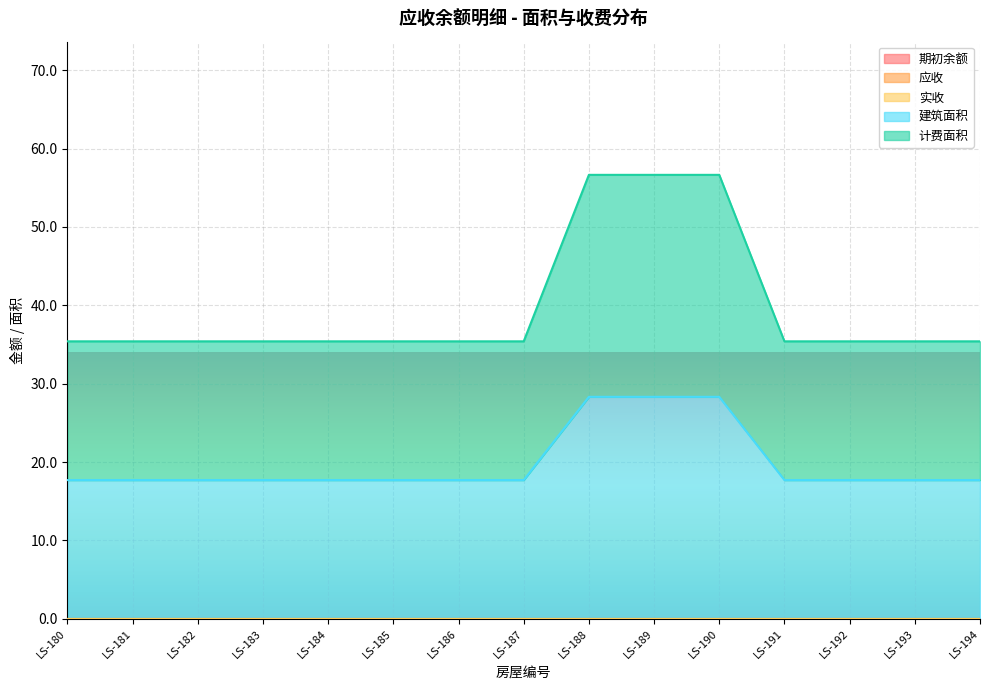

Reading left to right, list all the values displayed in this chart.

期初余额: 0.0	0.0	0.0	0.0	0.0	0.0	0.0	0.0	0.0	0.0	0.0	0.0	0.0	0.0	0.0
应收: 0.0	0.0	0.0	0.0	0.0	0.0	0.0	0.0	0.0	0.0	0.0	0.0	0.0	0.0	0.0
实收: 0.0	0.0	0.0	0.0	0.0	0.0	0.0	0.0	0.0	0.0	0.0	0.0	0.0	0.0	0.0
建筑面积: 17.7	17.7	17.7	17.7	17.7	17.7	17.7	17.7	28.3	28.3	28.3	17.7	17.7	17.7	17.7
计费面积: 17.7	17.7	17.7	17.7	17.7	17.7	17.7	17.7	28.3	28.3	28.3	17.7	17.7	17.7	17.7